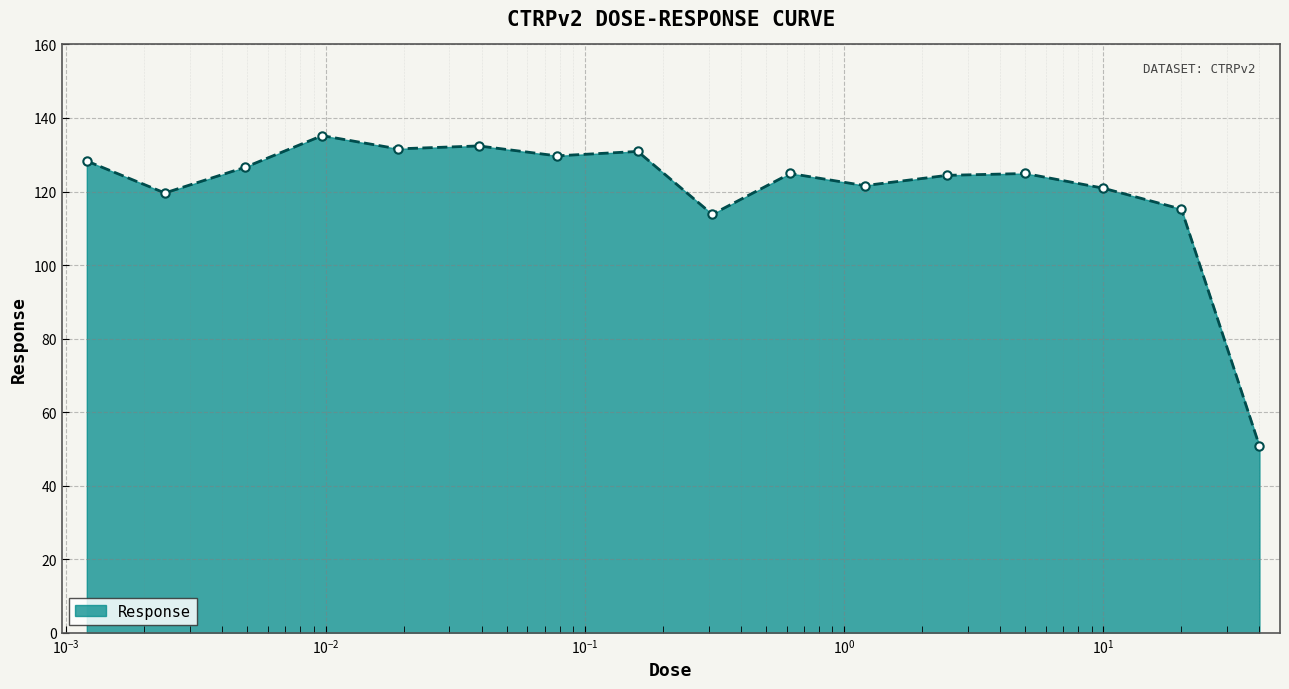

Count the number of categories in the chart.

16